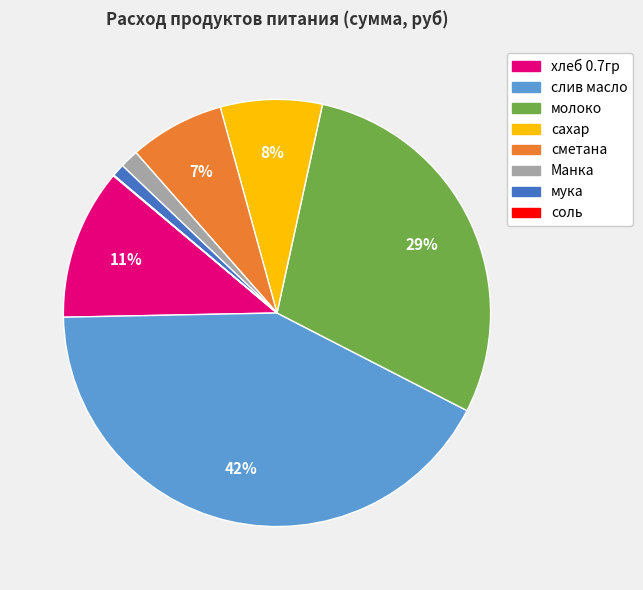

The Манка slice represents 11% of the pie. True or false?

False